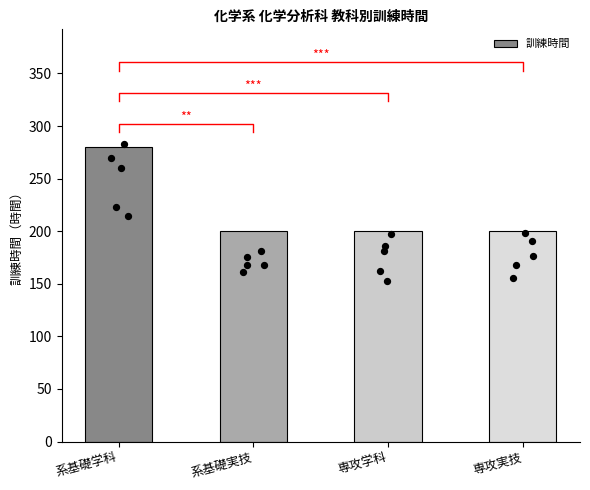

Between 専攻実技 and 系基礎実技, which is larger?

専攻実技